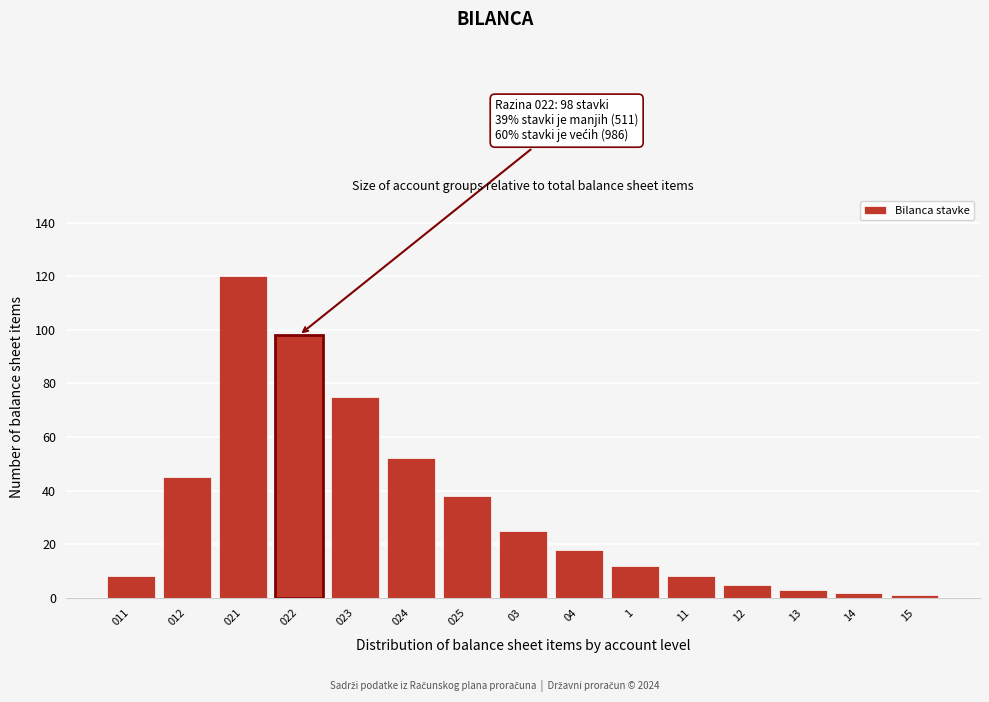

Reading left to right, list all the values displayed in this chart.

011=8	012=45	021=120	022=98	023=75	024=52	025=38	03=25	04=18	1=12	11=8	12=5	13=3	14=2	15=1